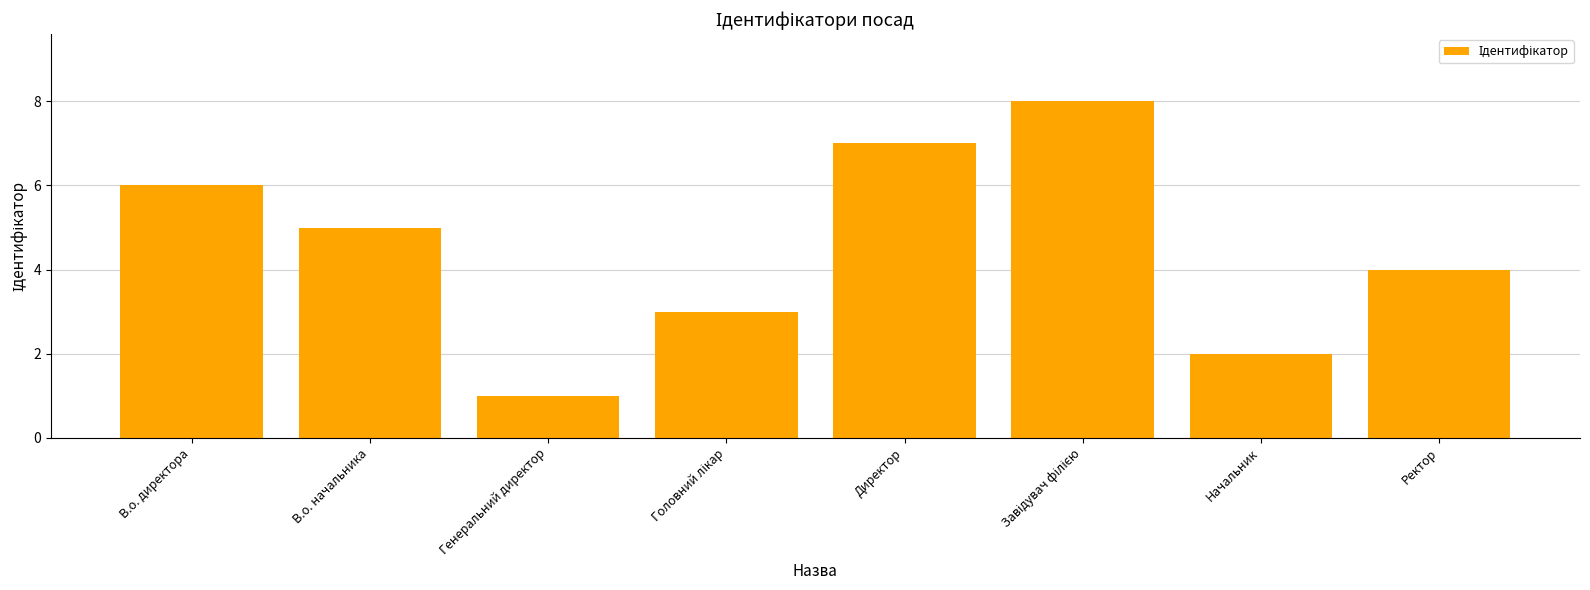

Are the bars grouped side by side (vs. stacked)?

No